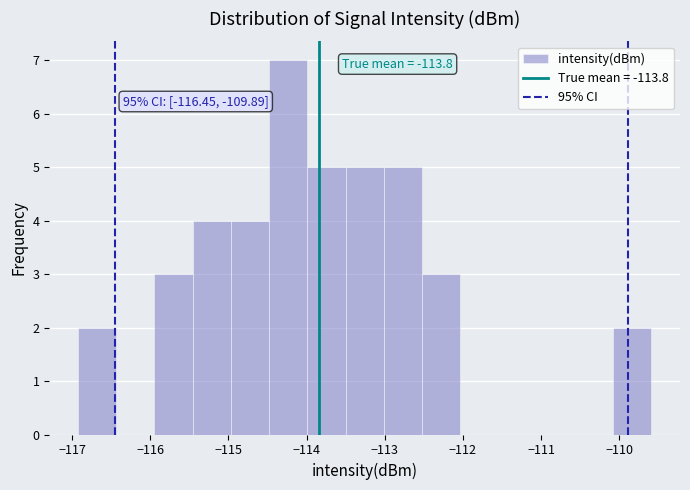

Over which range of the x-axis is the bar tallest?

-114.5 to -114.0